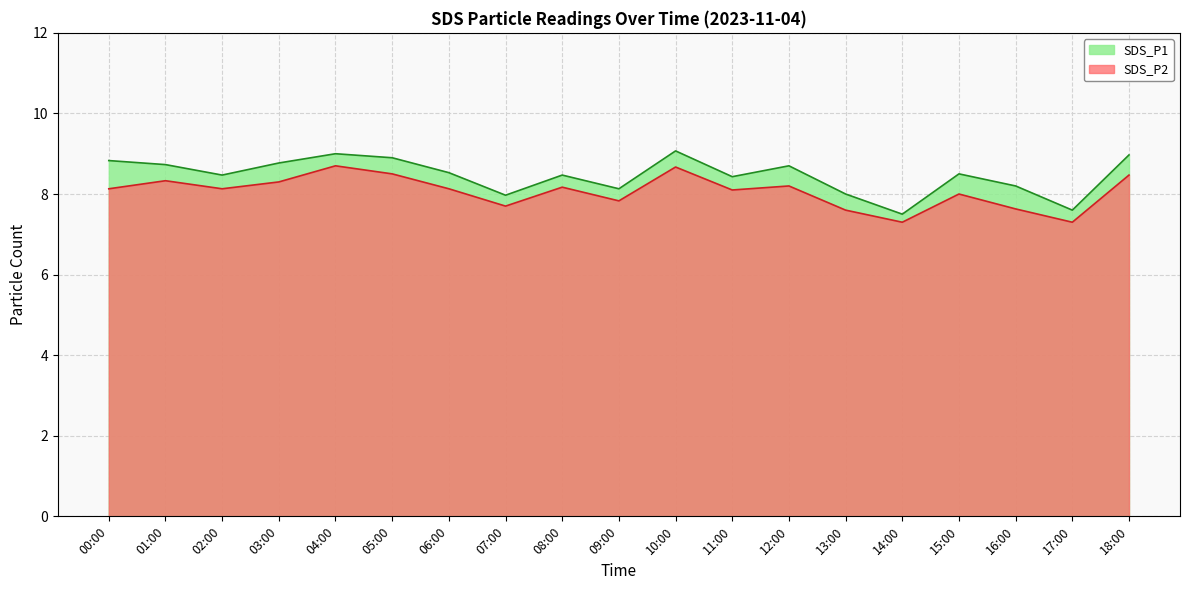

Reading left to right, transcribe all the data shown in this chart.

SDS_P1: 00:00=8.8	01:00=8.7	02:00=8.5	03:00=8.8	04:00=9.0	05:00=8.9	06:00=8.5	07:00=8.0	08:00=8.5	09:00=8.1	10:00=9.1	11:00=8.4	12:00=8.7	13:00=8.0	14:00=7.5	15:00=8.5	16:00=8.2	17:00=7.6	18:00=9.0
SDS_P2: 00:00=8.1	01:00=8.3	02:00=8.1	03:00=8.3	04:00=8.7	05:00=8.5	06:00=8.1	07:00=7.7	08:00=8.2	09:00=7.8	10:00=8.7	11:00=8.1	12:00=8.2	13:00=7.6	14:00=7.3	15:00=8.0	16:00=7.6	17:00=7.3	18:00=8.5